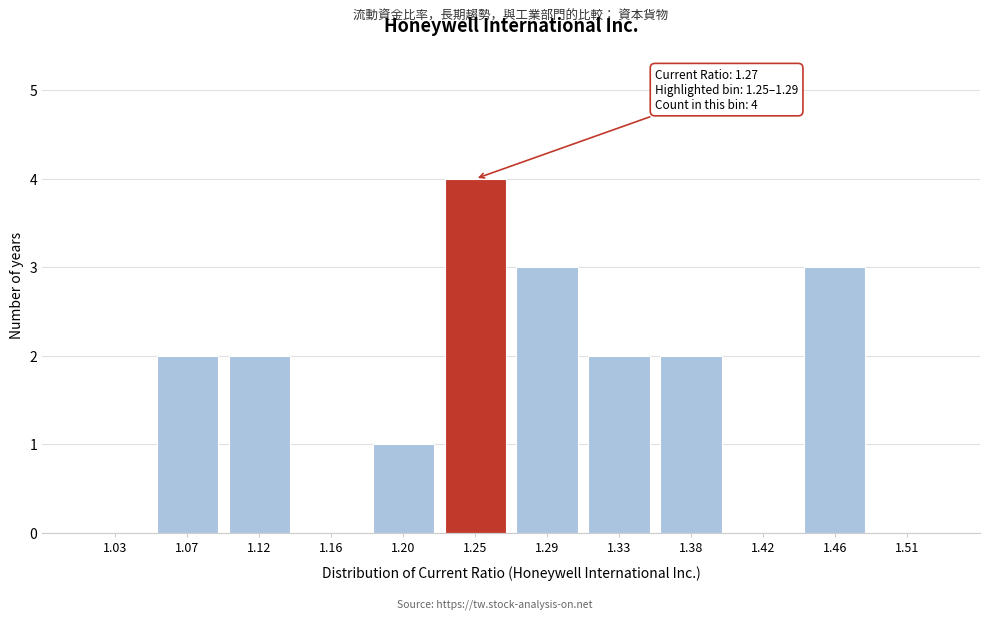

Reading left to right, transcribe all the data shown in this chart.

1.03=0	1.07=2	1.12=2	1.16=0	1.20=1	1.25=4	1.29=3	1.33=2	1.38=2	1.42=0	1.46=3	1.51=0